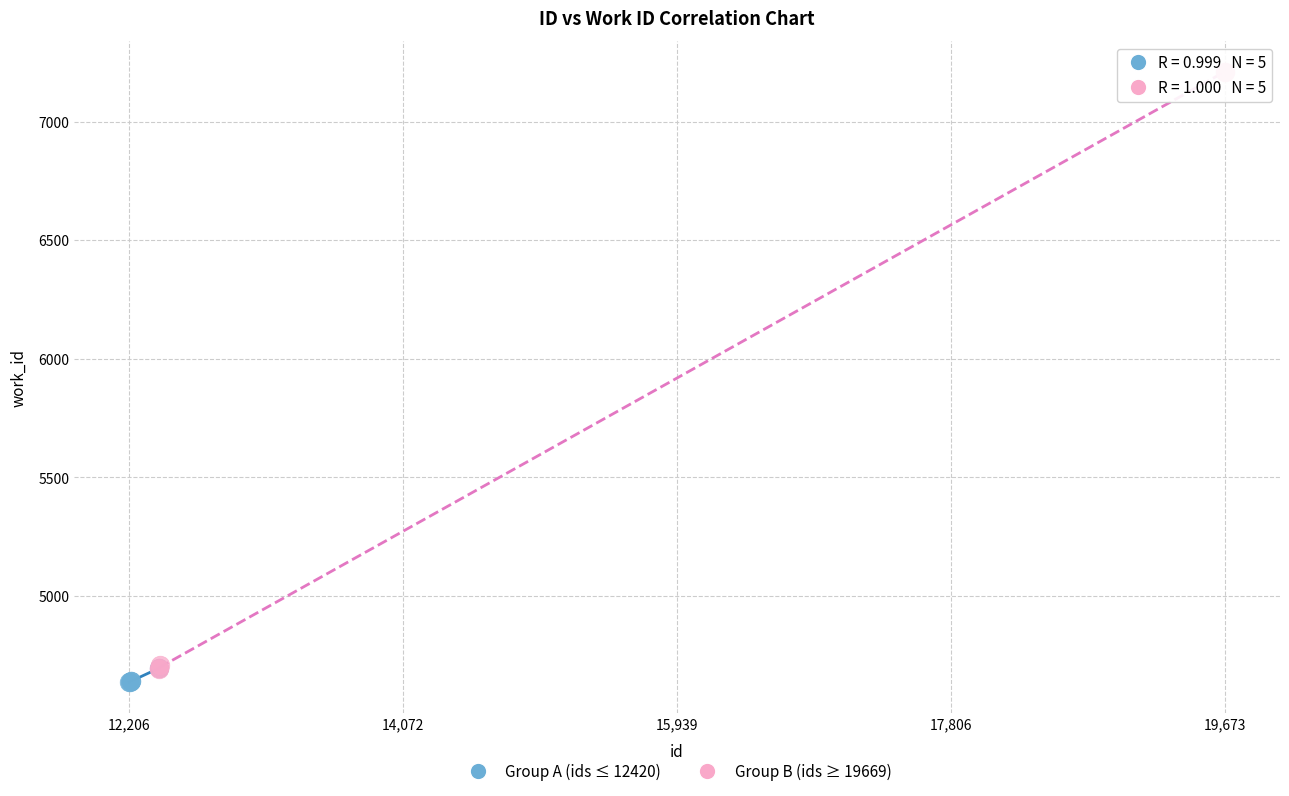

Which series has the largest Y range (max minus min)?

Group B (ids ≥ 19669)